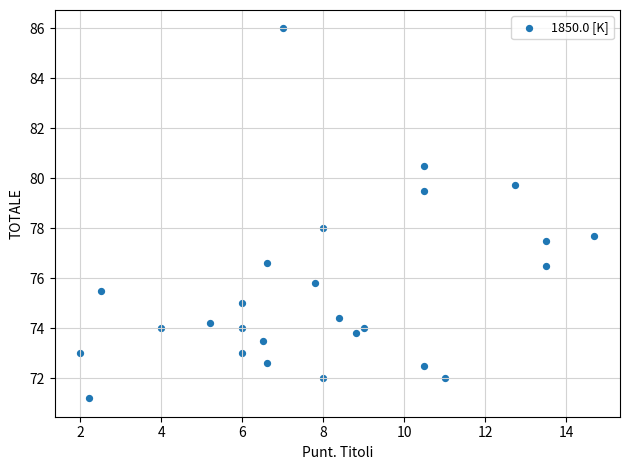

What is the range of X values (max minus min)?

12.7